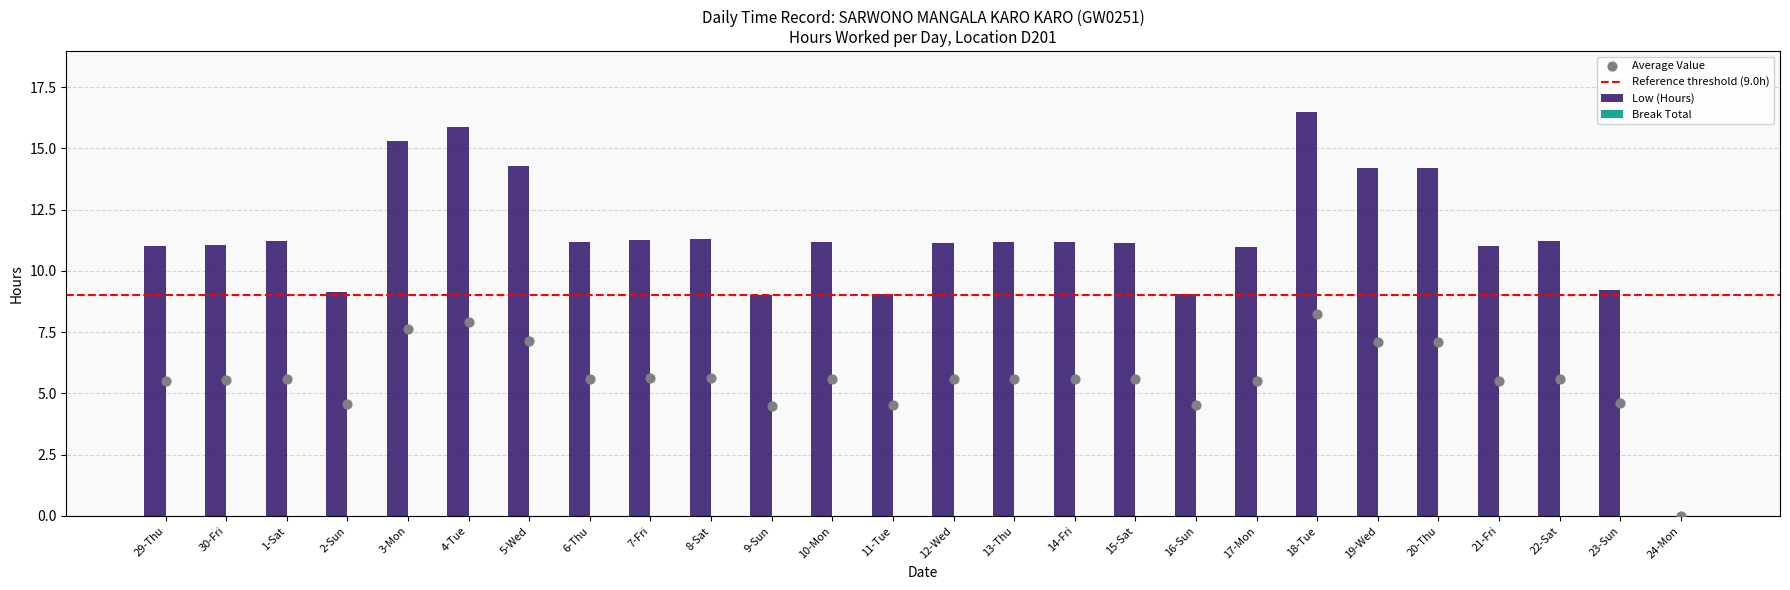

Which has a higher value, 5-Wed or 7-Fri?

5-Wed